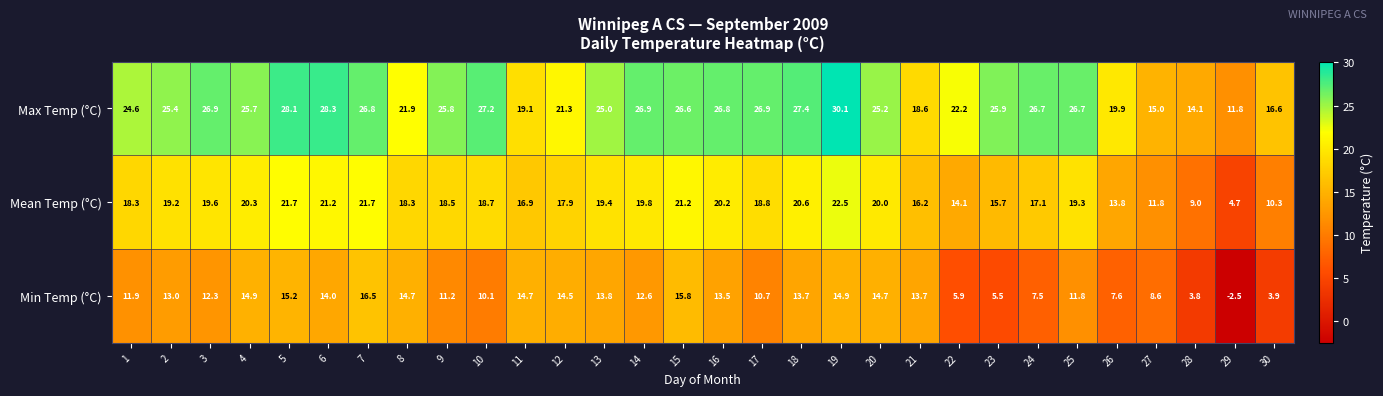

Rank the series by their maximum value, from lowest to highest.

Min Temp (°C), Mean Temp (°C), Max Temp (°C)